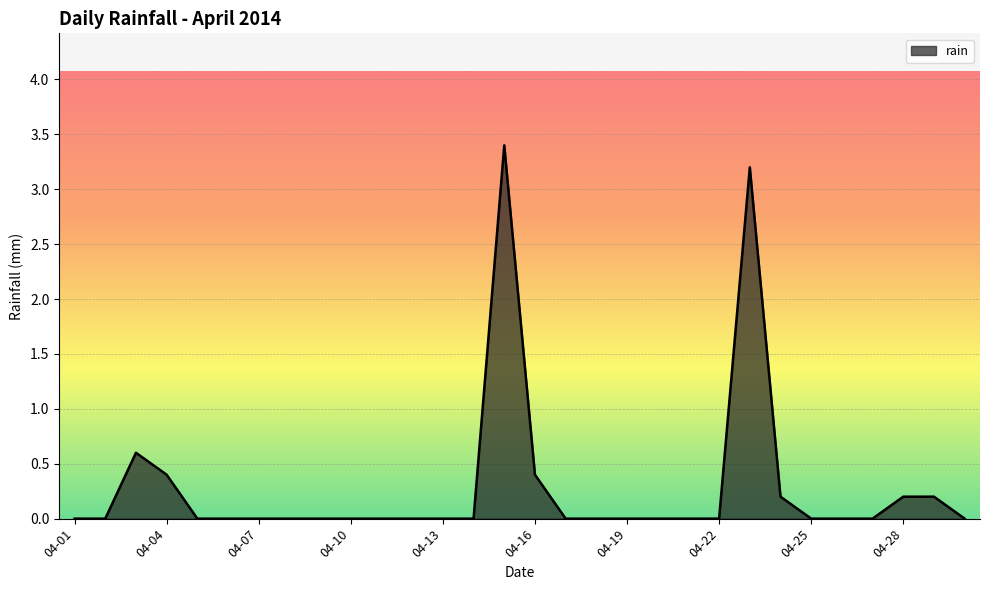

What is the difference between the maximum and minimum values?

3.4